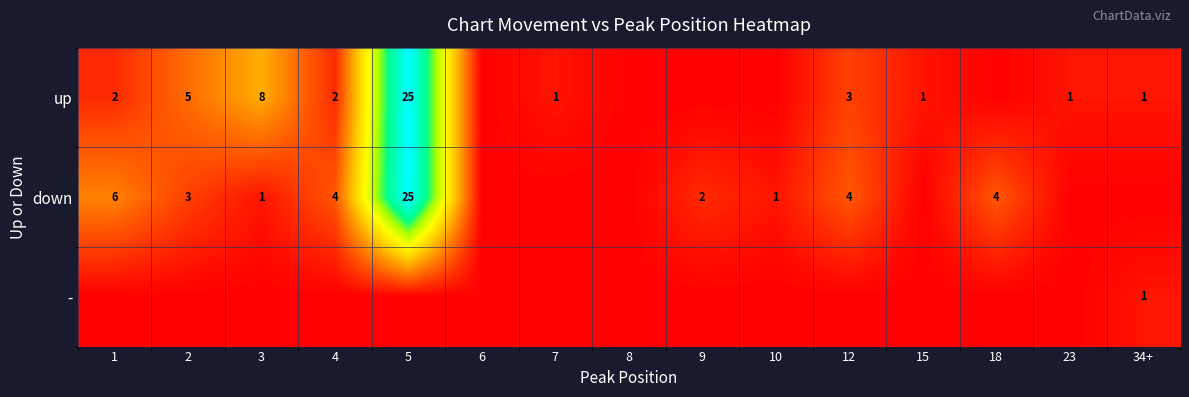

The value of down at 4 is 2. True or false?

False